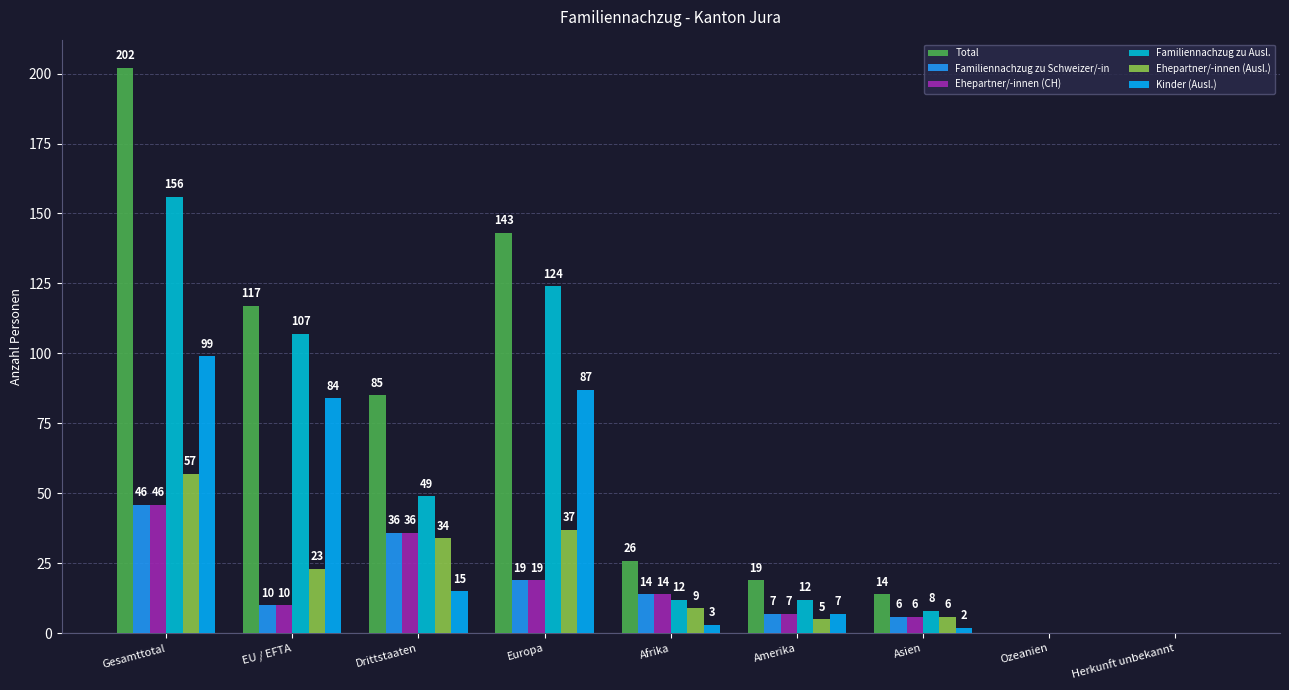

Count the number of data series in this chart.

6